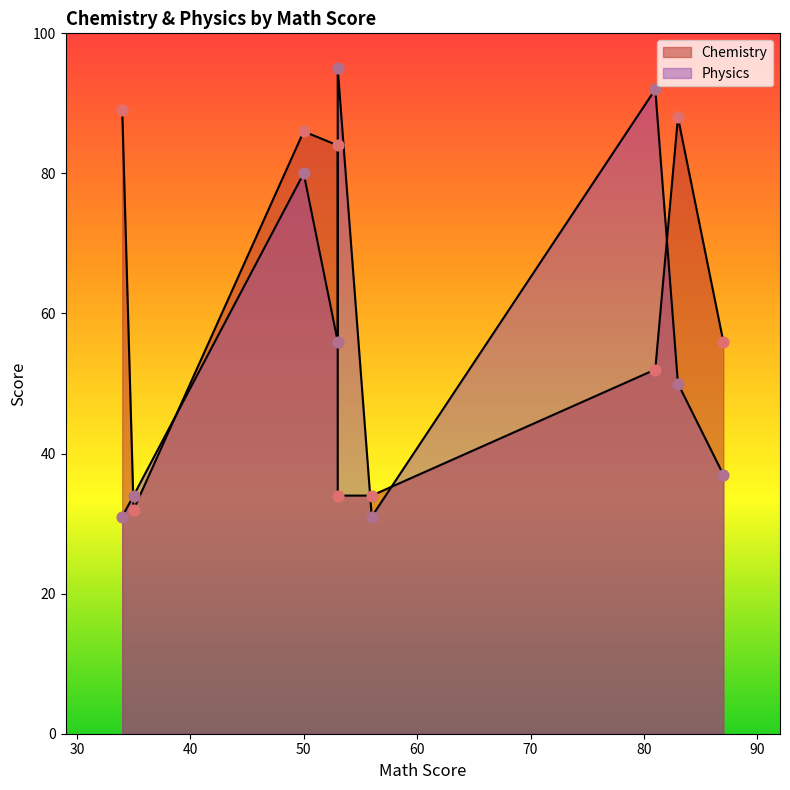

Which series reaches the maximum Y coordinate?

Physics